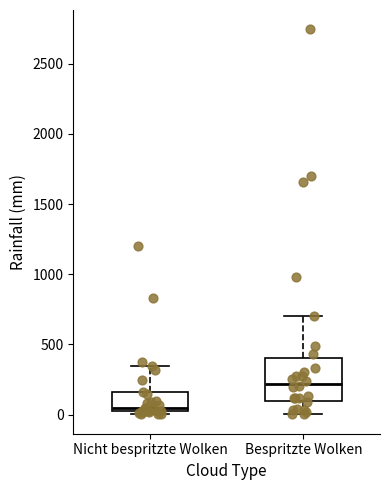

Reading left to right, read every box against the y-axis: the position of its median line, the range the box covers, and the ends of its whiskers. The values are not printed on the chart, so give them approximately, as read against the axis.

Nicht bespritzte Wolken: median 50, box 0 to 150, whiskers 0 (just below the box's lower edge) to 350
Bespritzte Wolken: median 200, box 100 to 400, whiskers 0 to 700